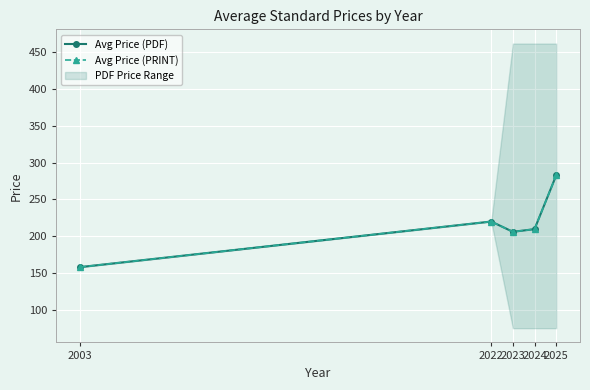

What is the average value of the Avg Price (PDF) series?

215.3